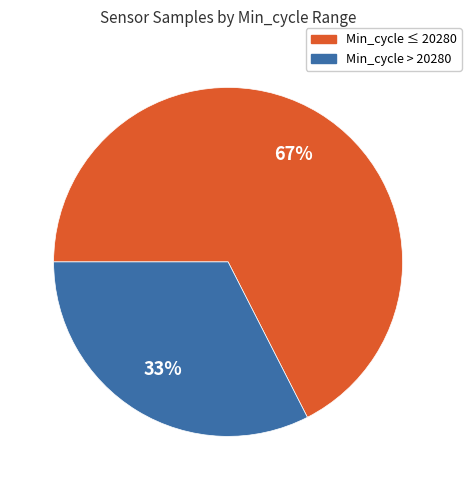

Count the number of slices in the pie.

2